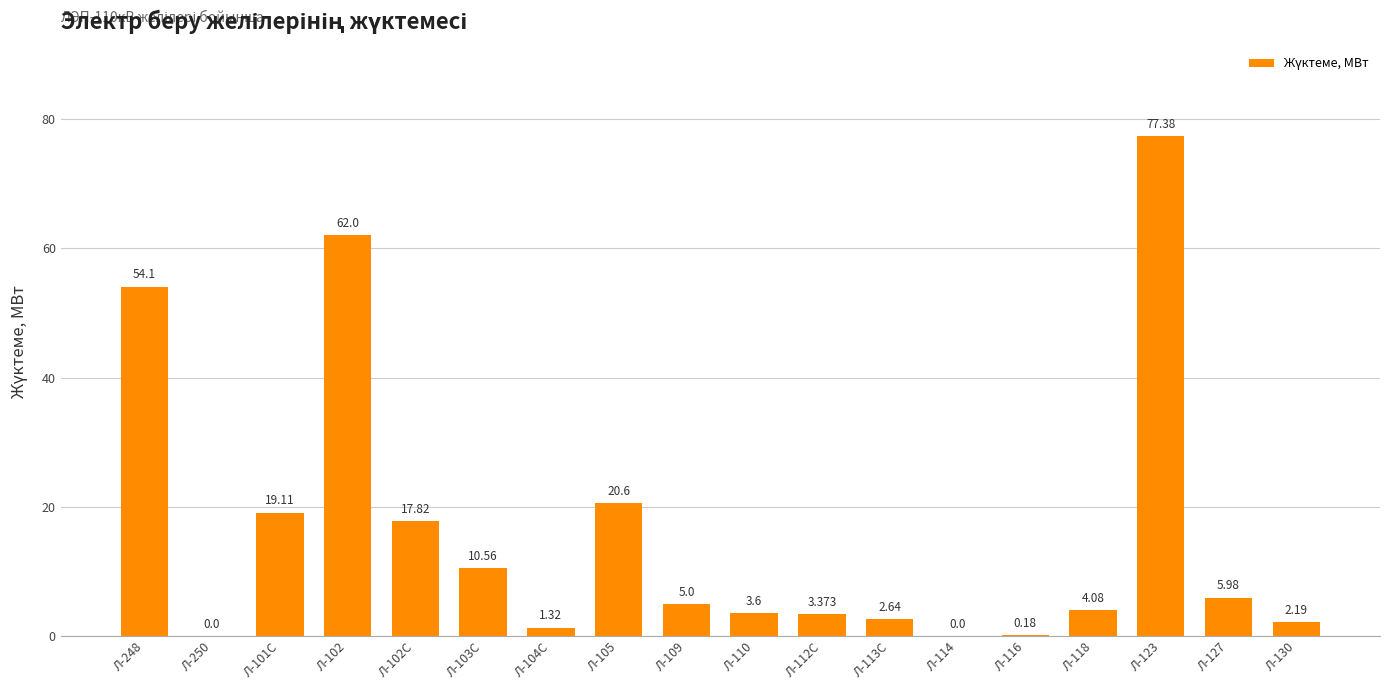

List the labels in order of value, smallest first.

Л-250, Л-114, Л-116, Л-104С, Л-130, Л-113С, Л-112С, Л-110, Л-118, Л-109, Л-127, Л-103С, Л-102С, Л-101С, Л-105, Л-248, Л-102, Л-123